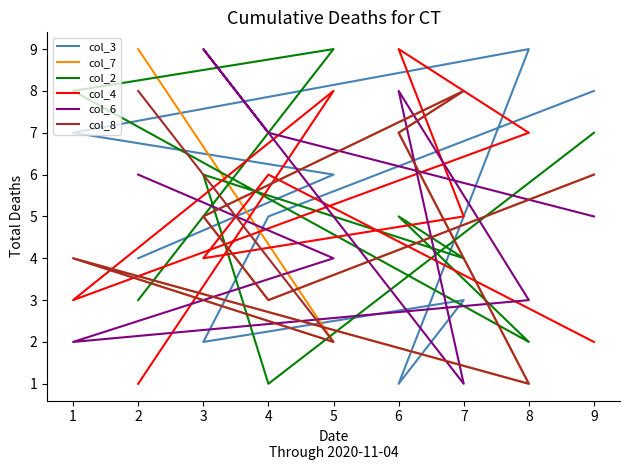

What is the sum of all col_7 values?

45